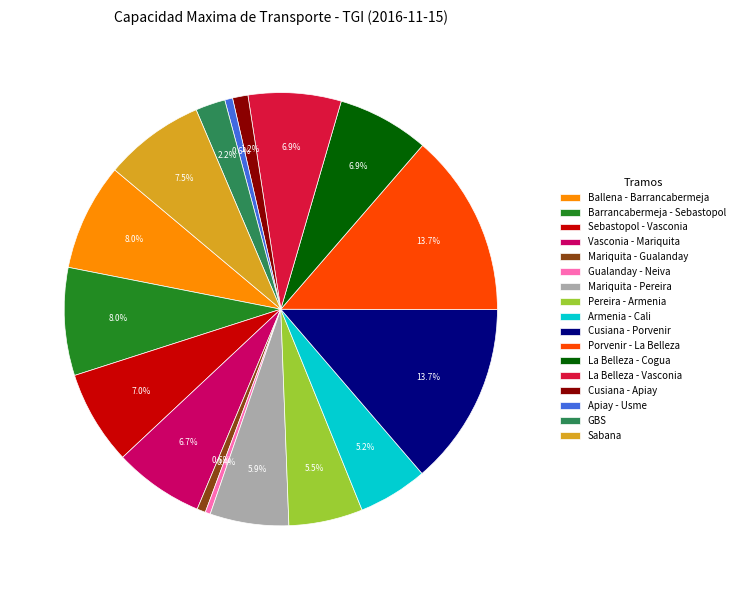

To the nearest percent, what percentage of the pie is La Belleza - Cogua?

7%